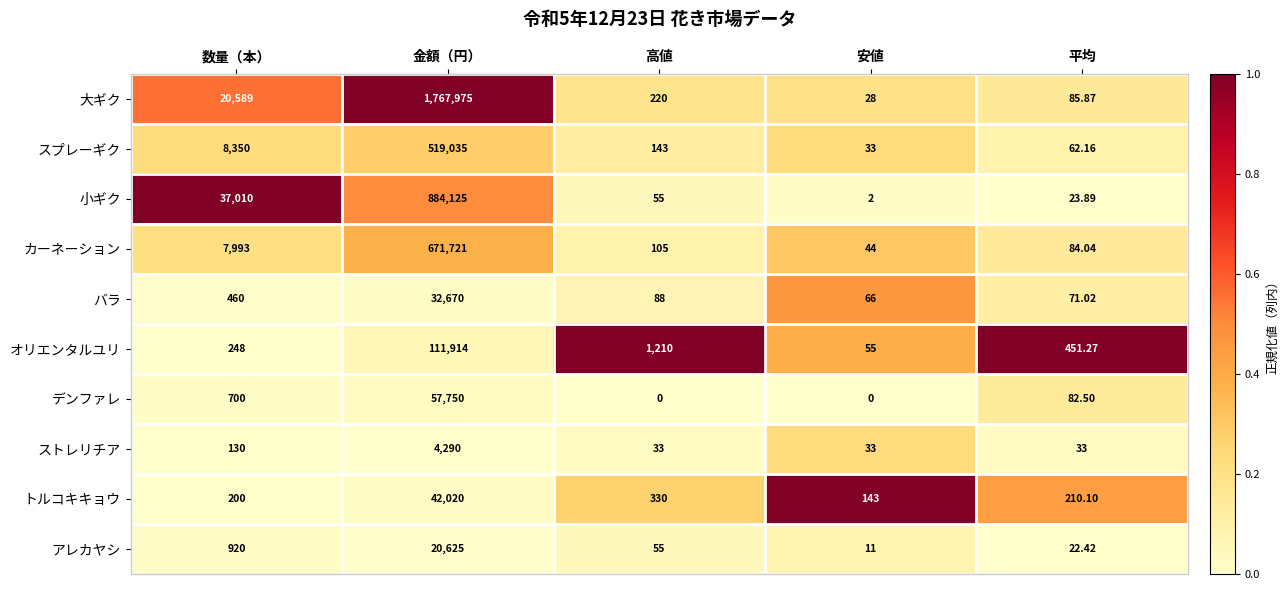

At which label is 小ギク closest to 442063?

数量（本）